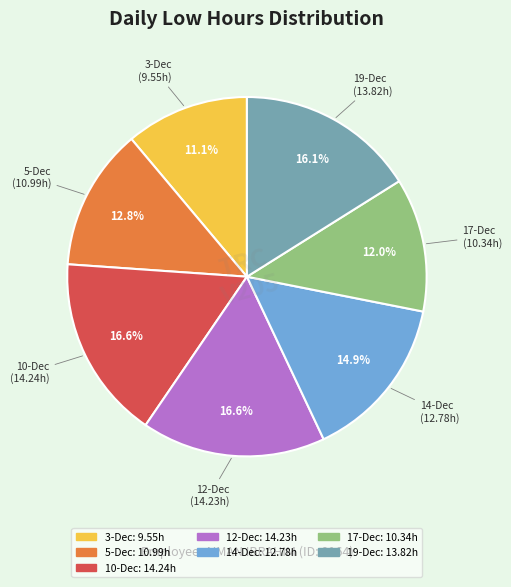

Approximately how many times larger is the value at 3-Dec compared to 5-Dec?

0.9